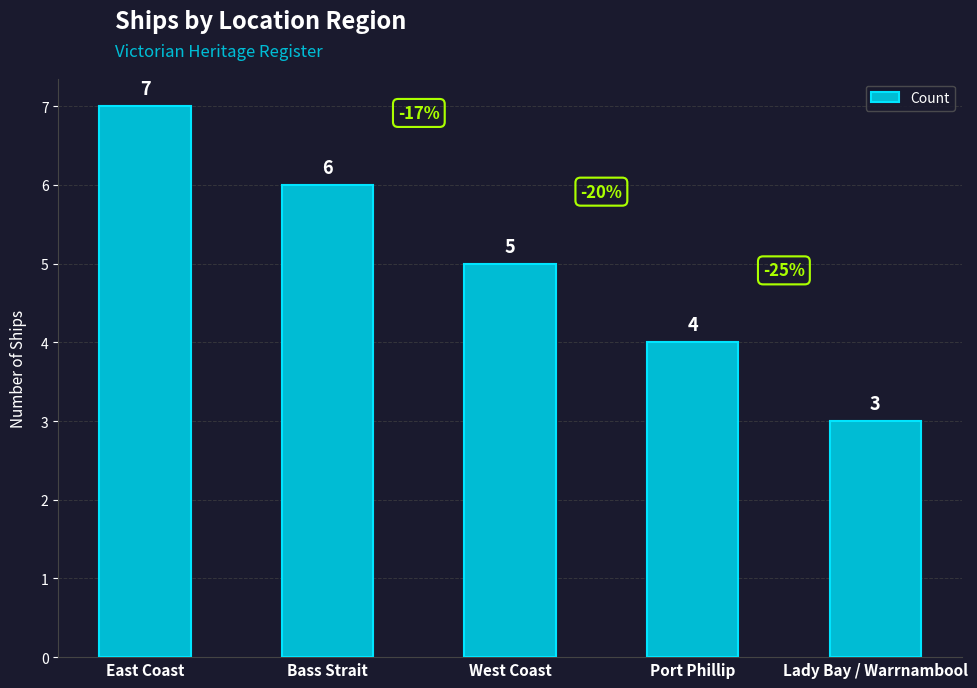

How many distinct data groups are displayed?

1